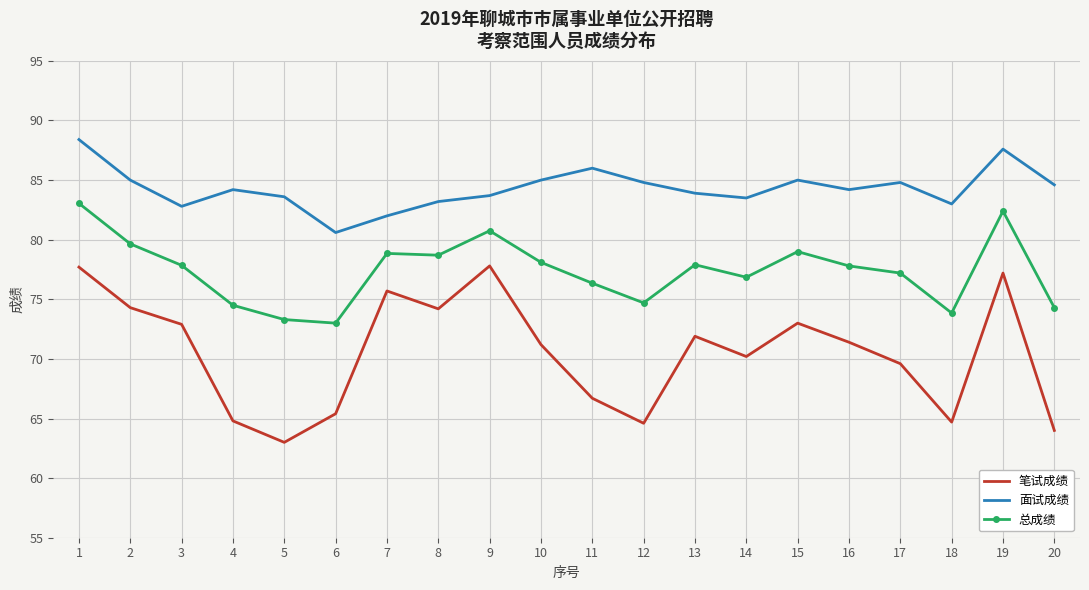

Which series changed the most between 11 and 20?

笔试成绩